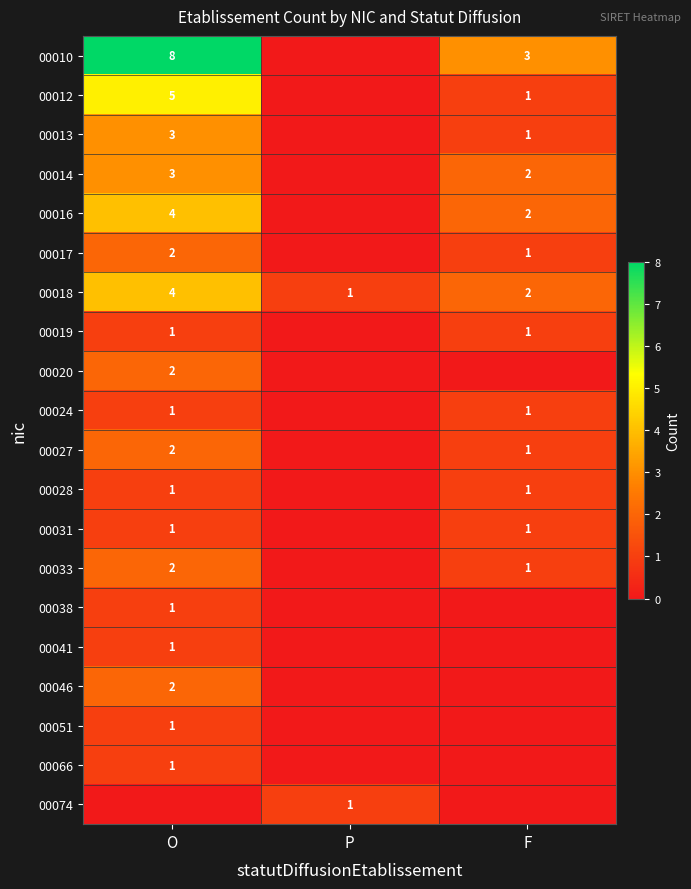

True or false: 00016 has a value of 1 at O.

False